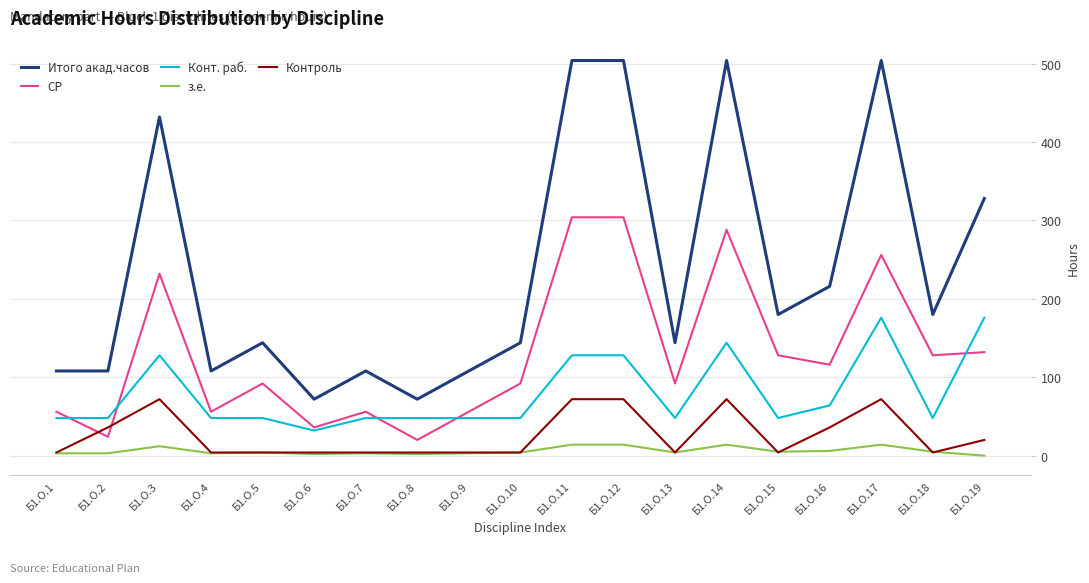

Is it true that Итого акад.часов equals 40 at Б1.О.18?

False